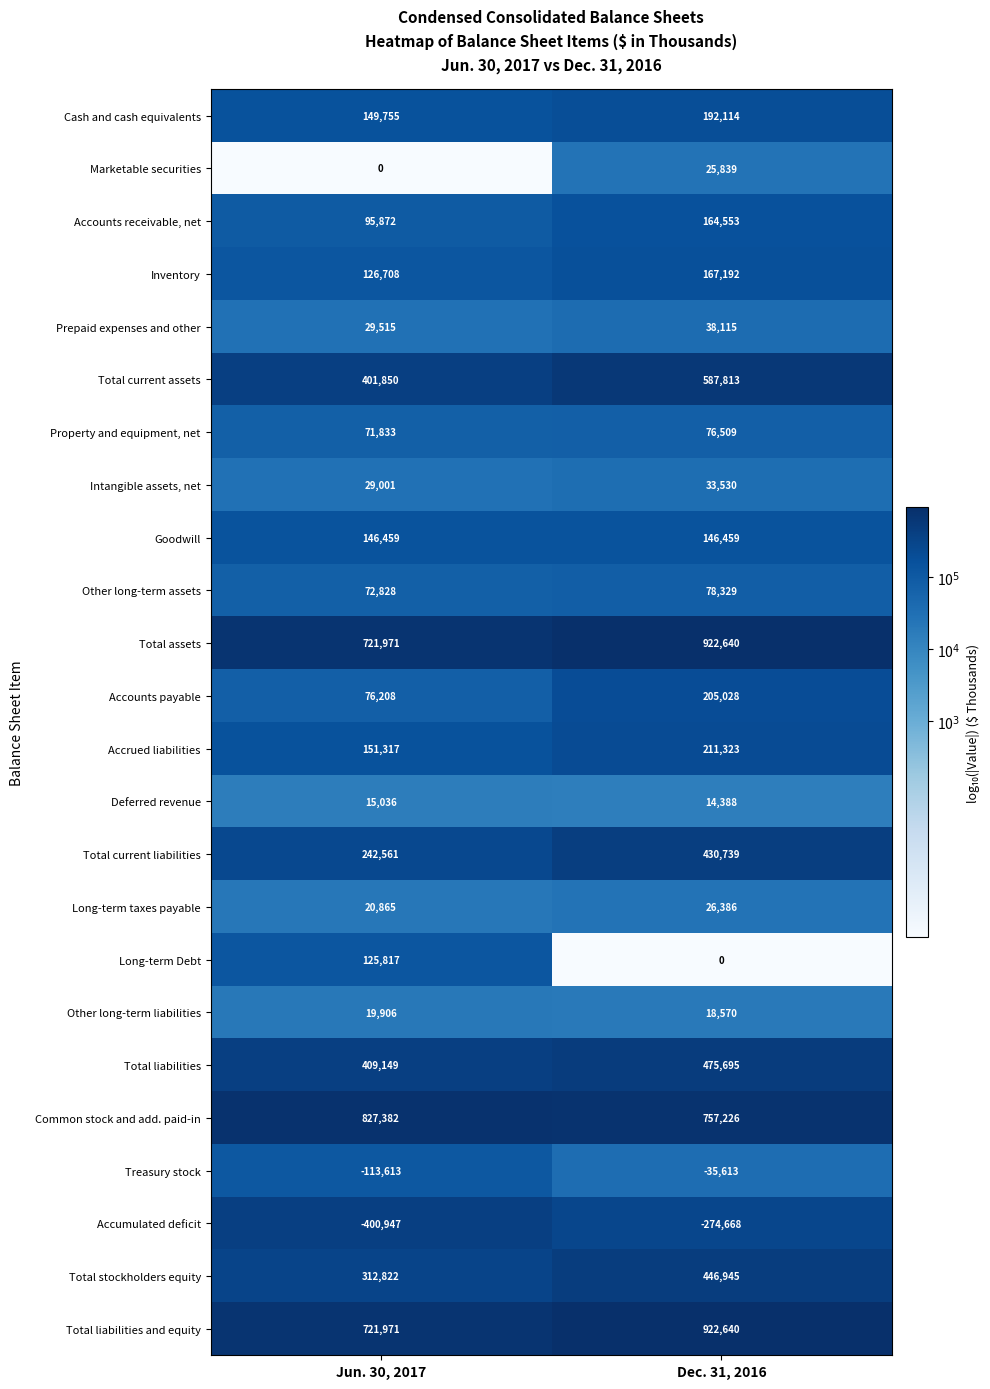

The value of Total current assets at Jun. 30, 2017 is 401850. True or false?

True